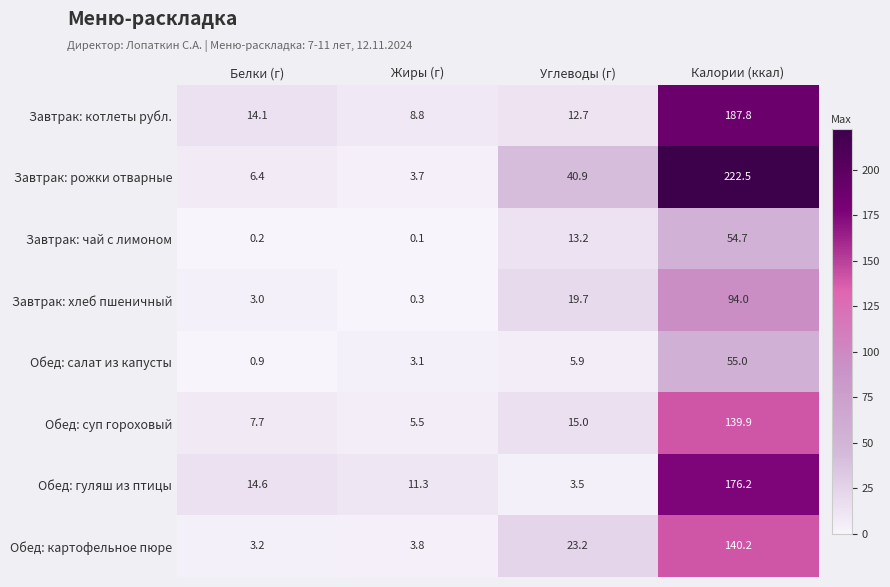

Which label corresponds to the largest value in the chart?

Калории (ккал)